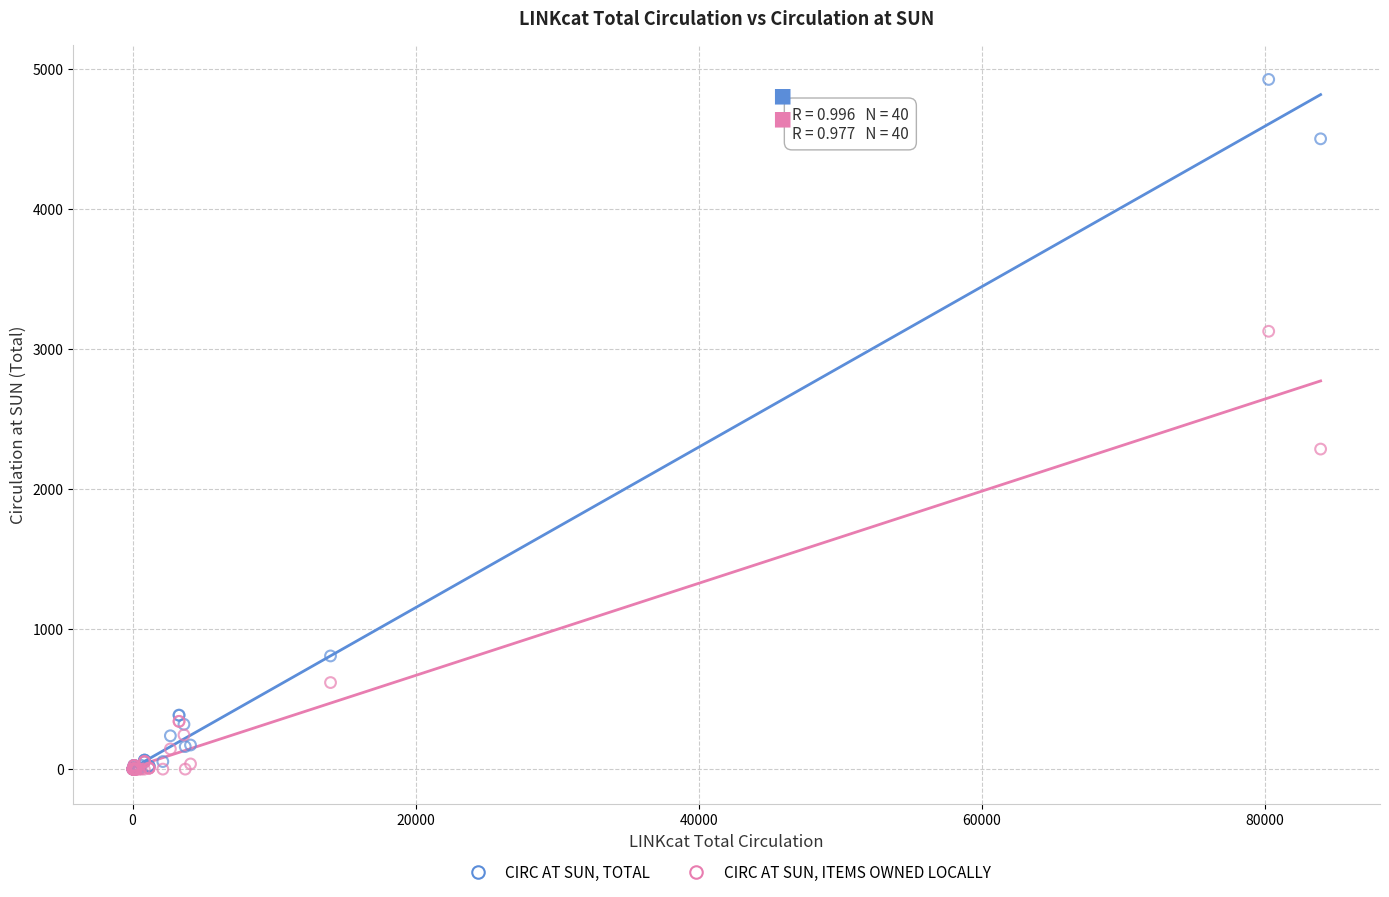

What are all the series names shown in the legend?

CIRC AT SUN, TOTAL, CIRC AT SUN, ITEMS OWNED LOCALLY